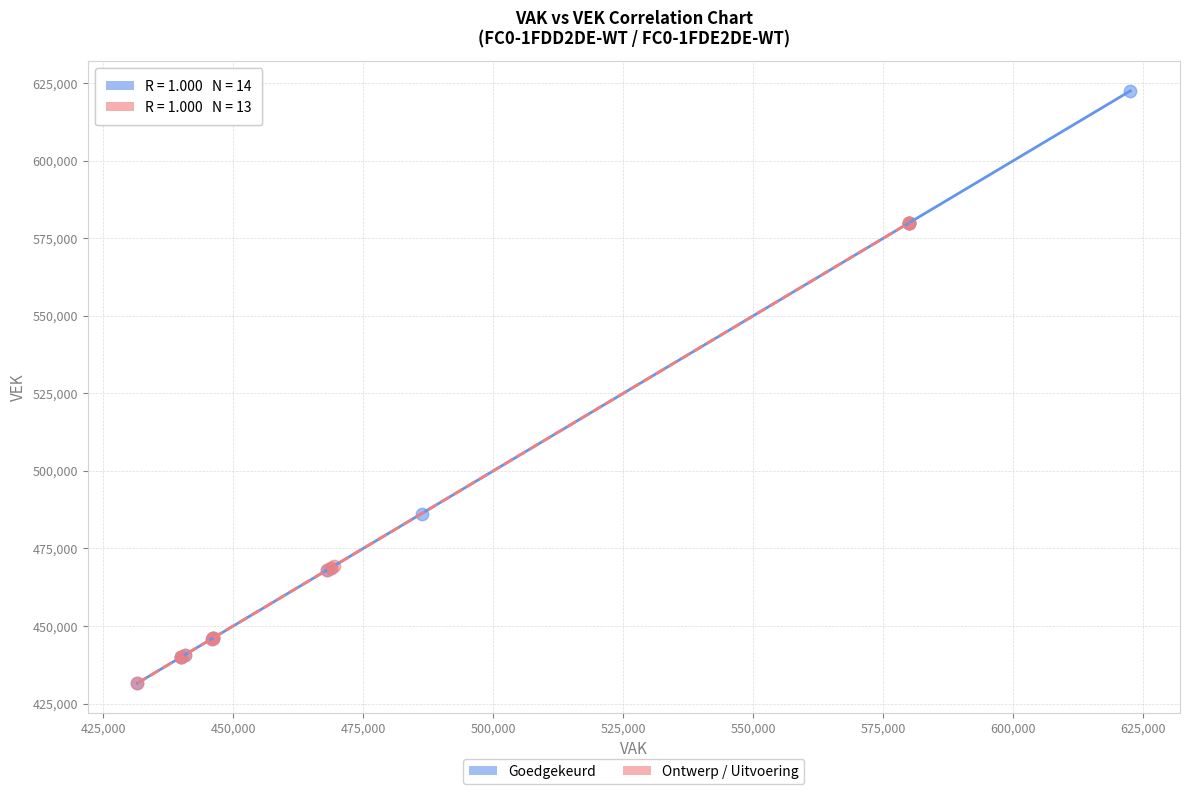

Which series contains the highest Y value?

Goedgekeurd